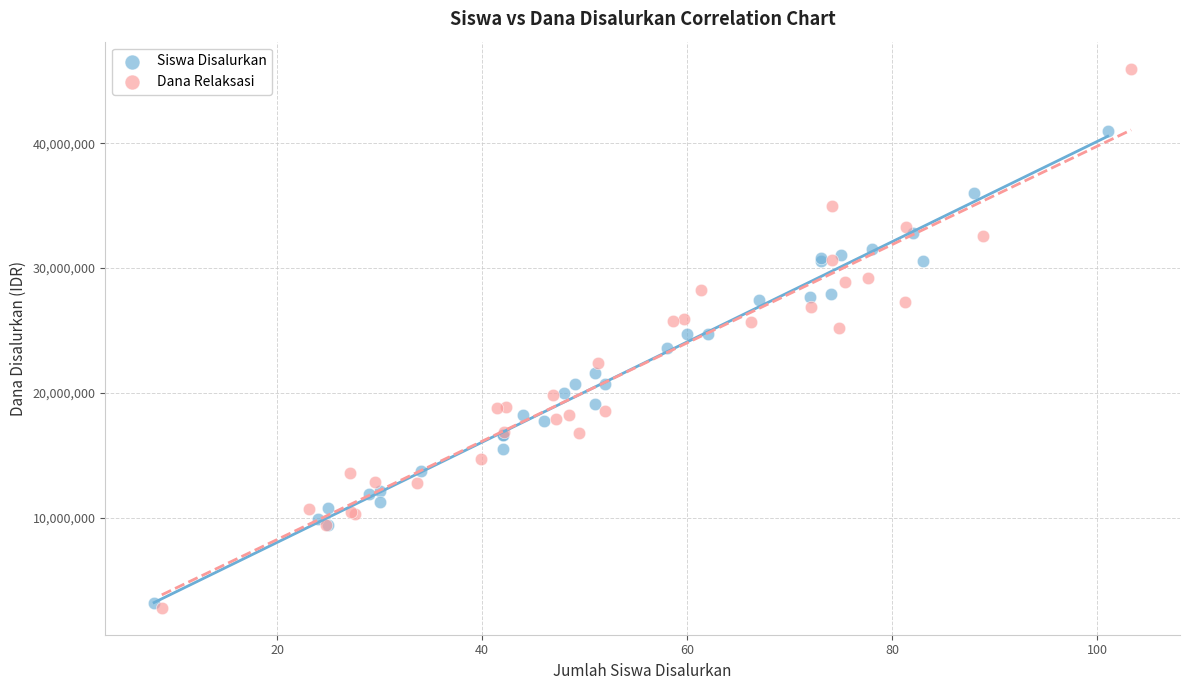

Which series reaches the maximum Y coordinate?

Dana Relaksasi